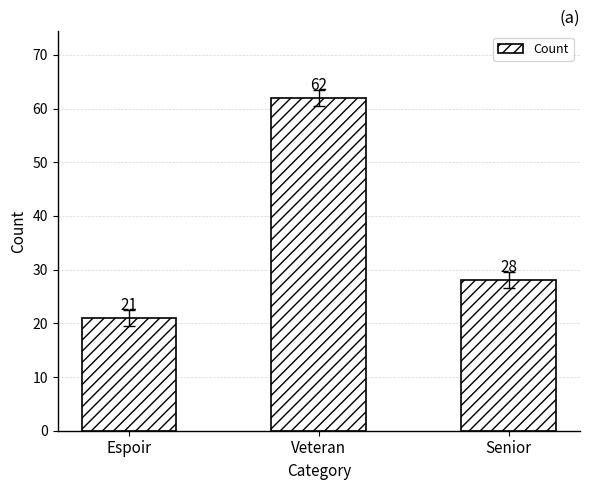

The chart shows a value of 30 at Veteran. True or false?

False